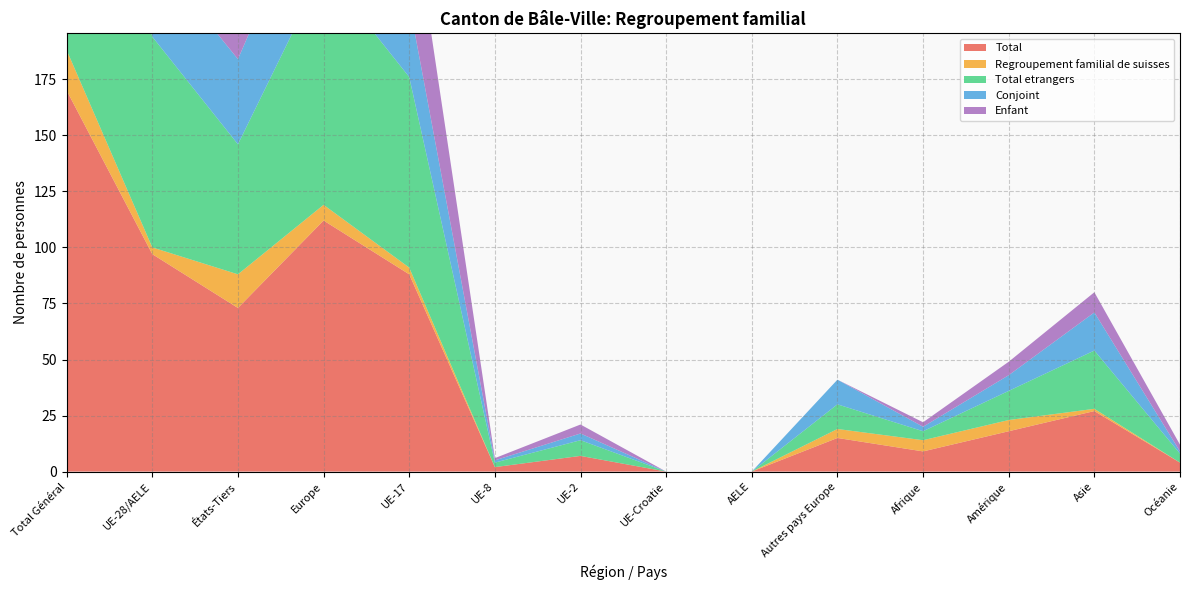

Reading left to right, what are all the values shown in this chart?

Total: 170	97	73	112	88	2	7	0	0	15	9	18	27	4
Regroupement familial de suisses: 18	3	15	7	3	0	0	0	0	4	5	5	1	0
Total etrangers: 152	94	58	105	85	2	7	0	0	11	4	13	26	4
Conjoint: 75	37	38	48	33	1	3	0	0	11	2	7	17	1
Enfant: 77	57	20	57	52	1	4	0	0	0	2	6	9	3